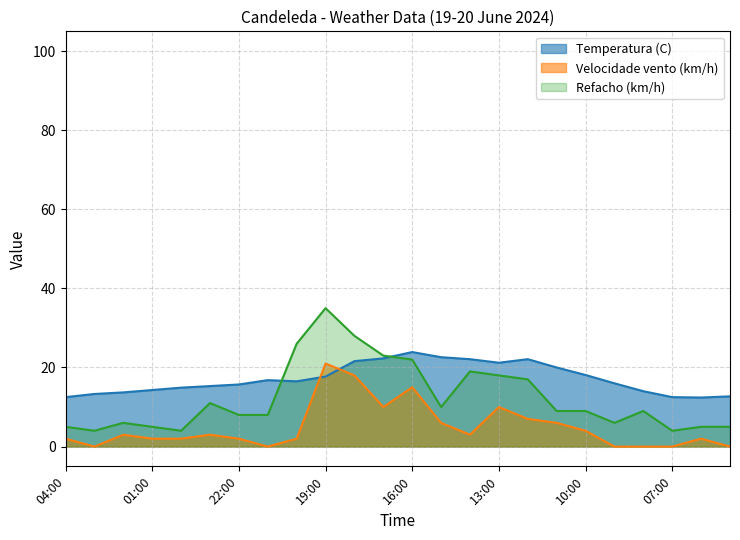

List the series in order of their peak value, lowest first.

Velocidade vento (km/h), Temperatura (C), Refacho (km/h)